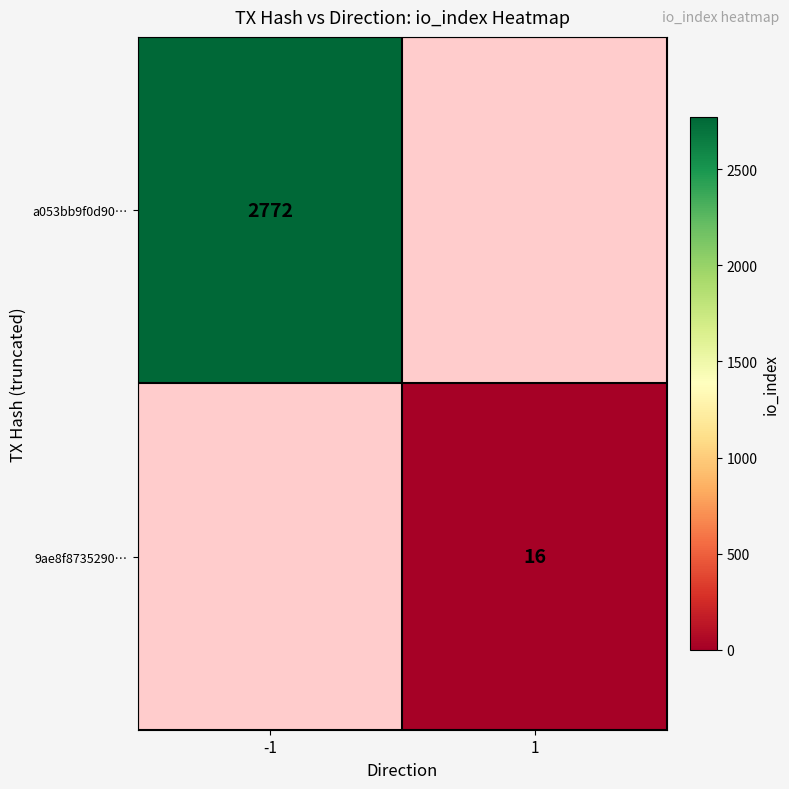

The value of 9ae8f8735290… at 1 is 16. True or false?

True